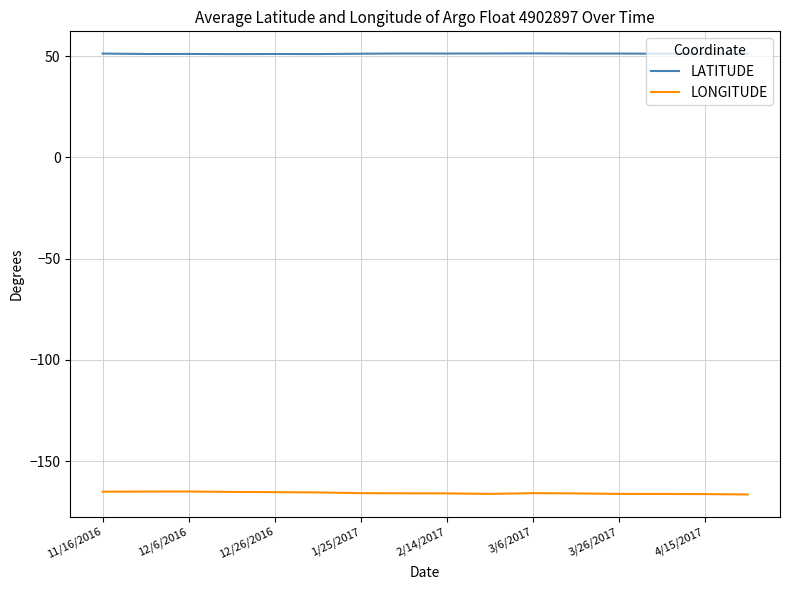

List the series in order of their overall mean, lowest first.

LONGITUDE, LATITUDE